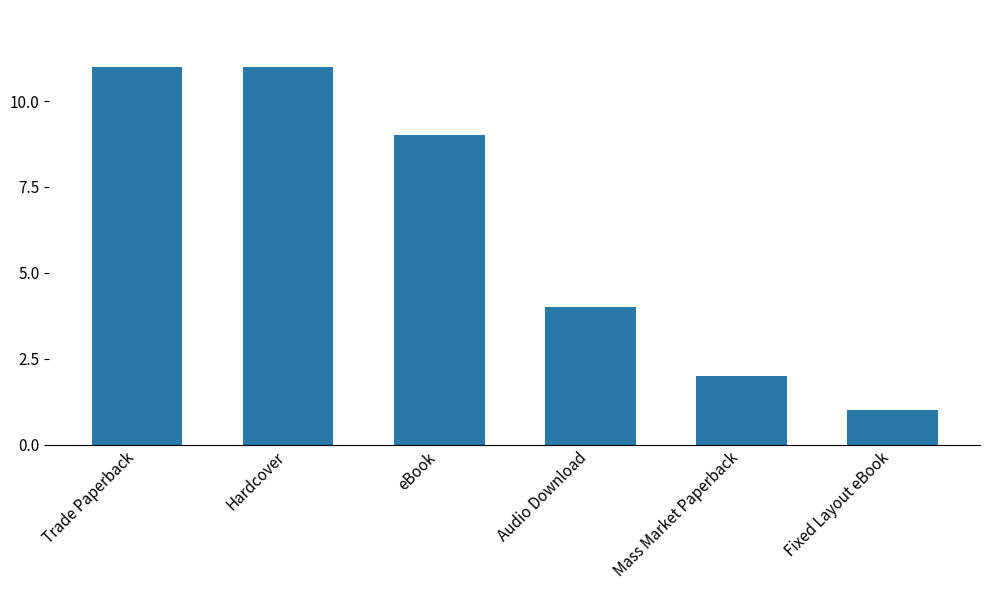

At which label is the value closest to 6?

Audio Download